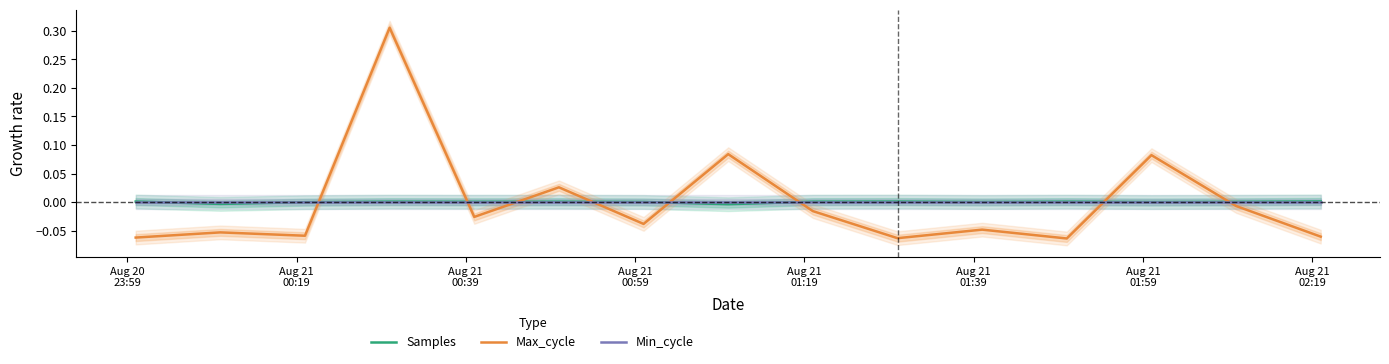

List the series in order of their overall mean, lowest first.

Max_cycle, Min_cycle, Samples